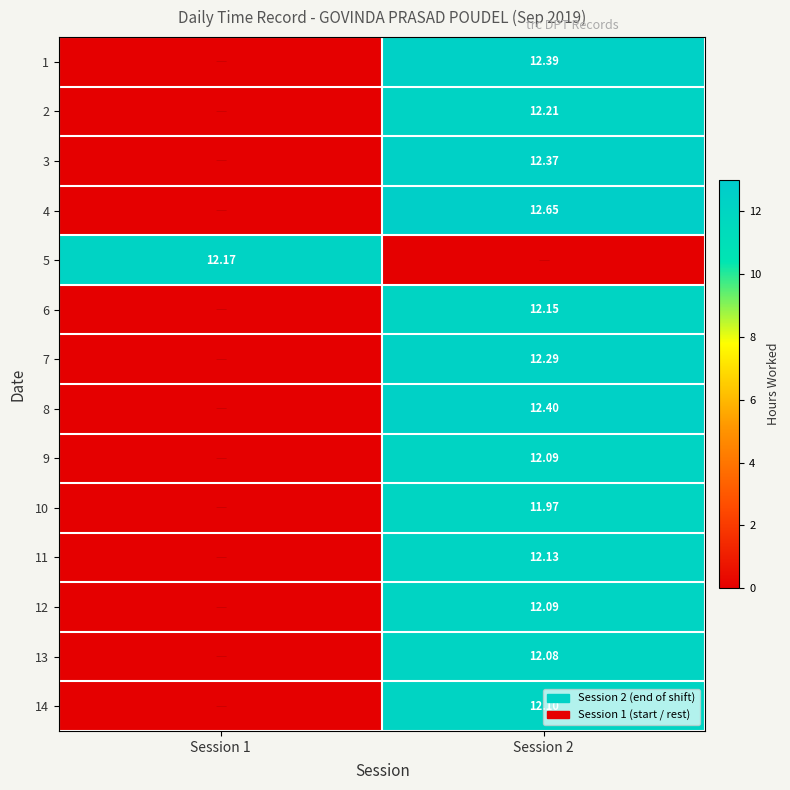

What is the sum of all 8 values?

12.4